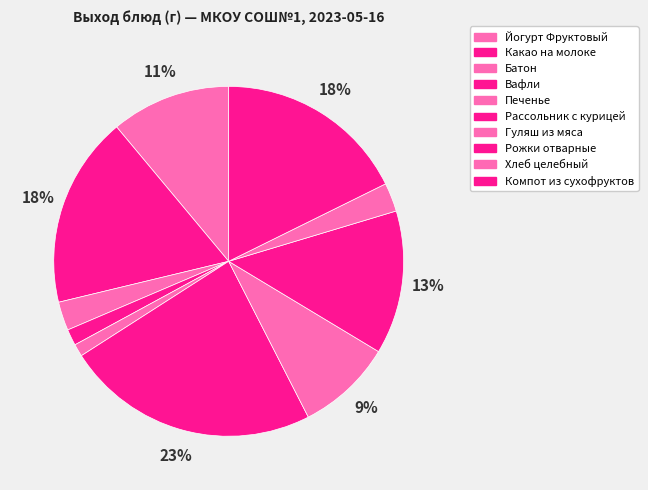

To the nearest percent, what percentage of the pie is Йогурт Фруктовый?

11%